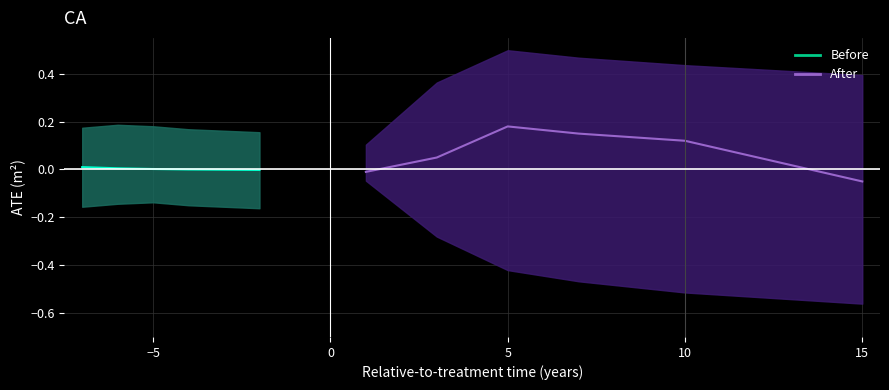

At which category is the sum across all series the highest?

2